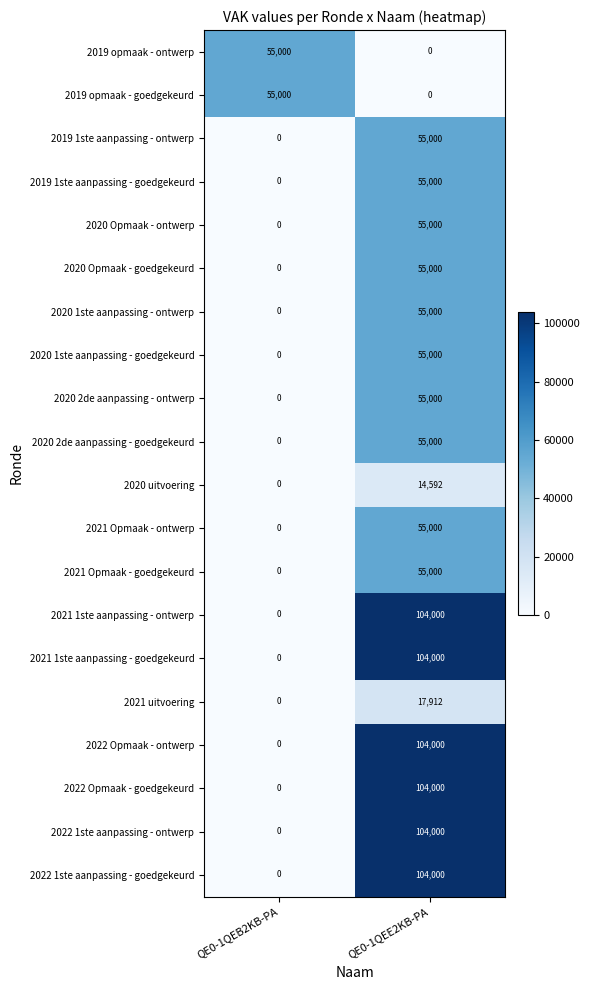

At which category is the sum across all series the highest?

QE0-1QEE2KB-PA